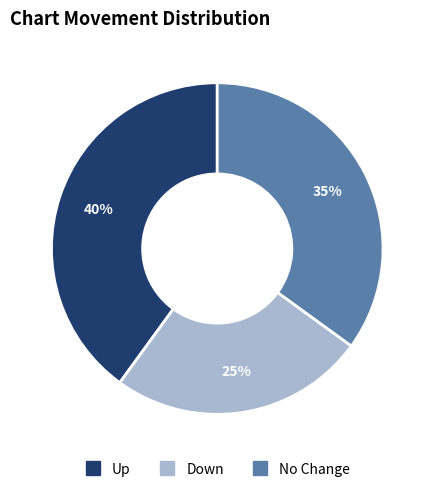

Is there a majority slice in this chart?

No